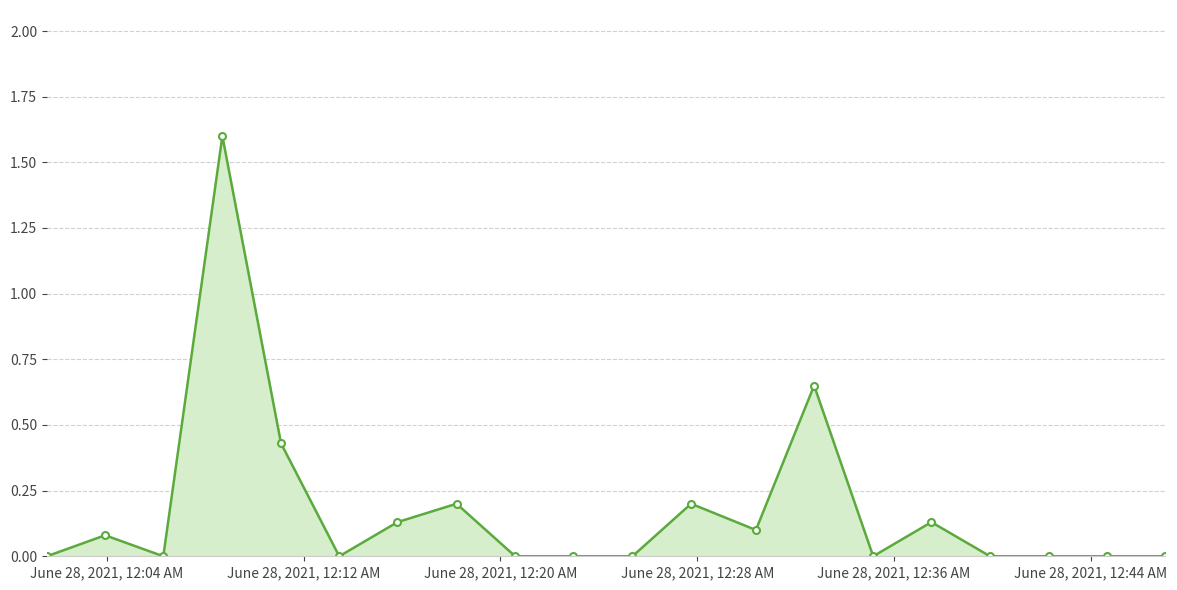

True or false: there are more than 0 points higher than both neighbors.

True